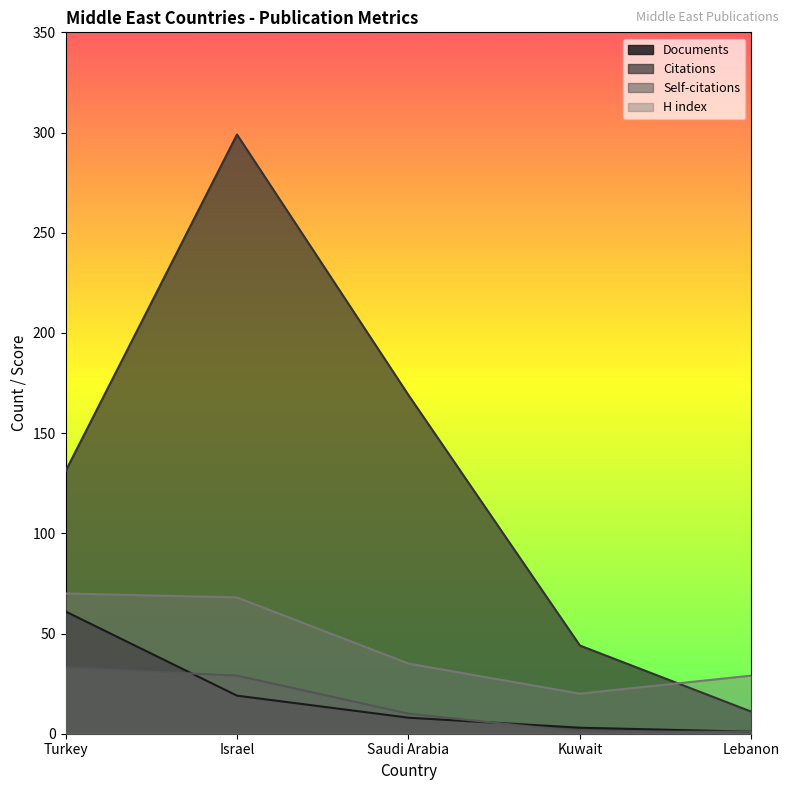

True or false: Citations and Documents intersect in this chart.

False